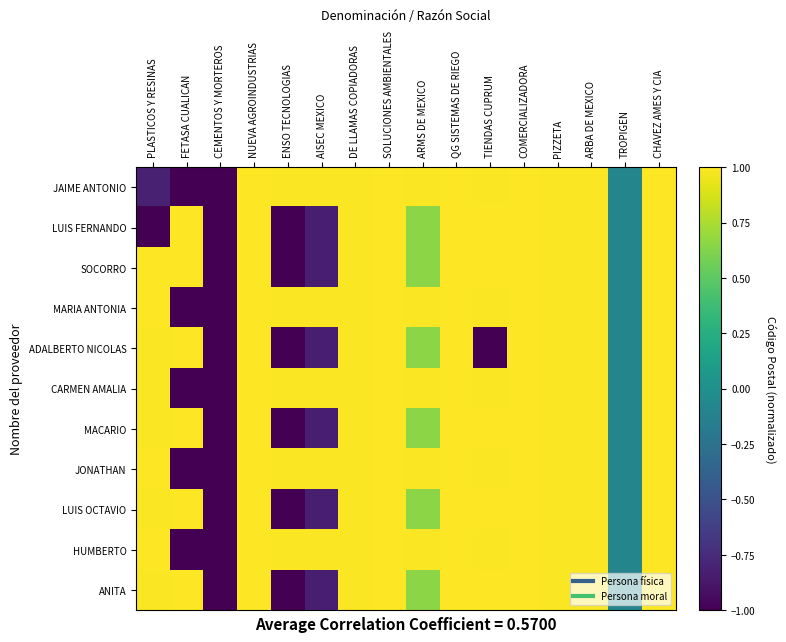

Which has a higher value, CHAVEZ AMES Y CIA or FETASA CUALICAN?

CHAVEZ AMES Y CIA